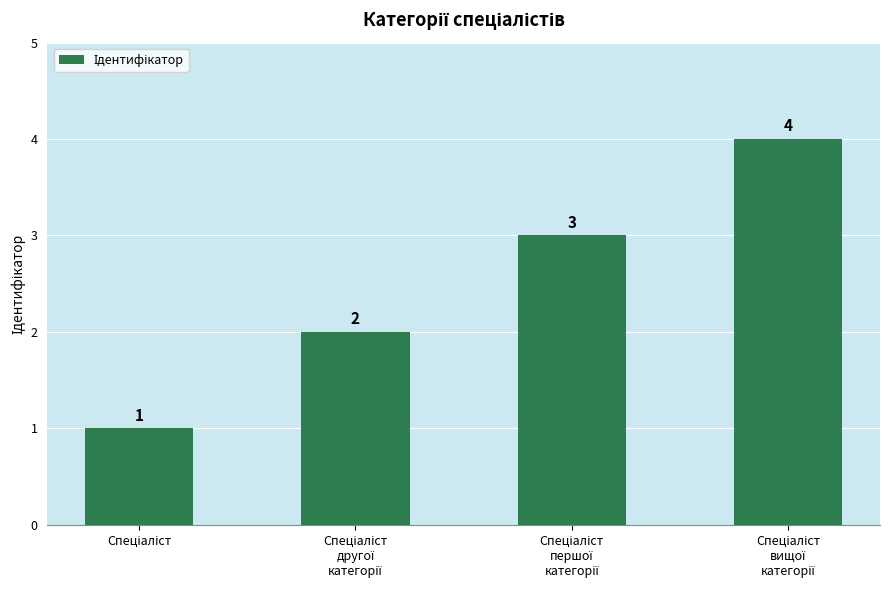

What is the value of the 2nd bar from the left?

2